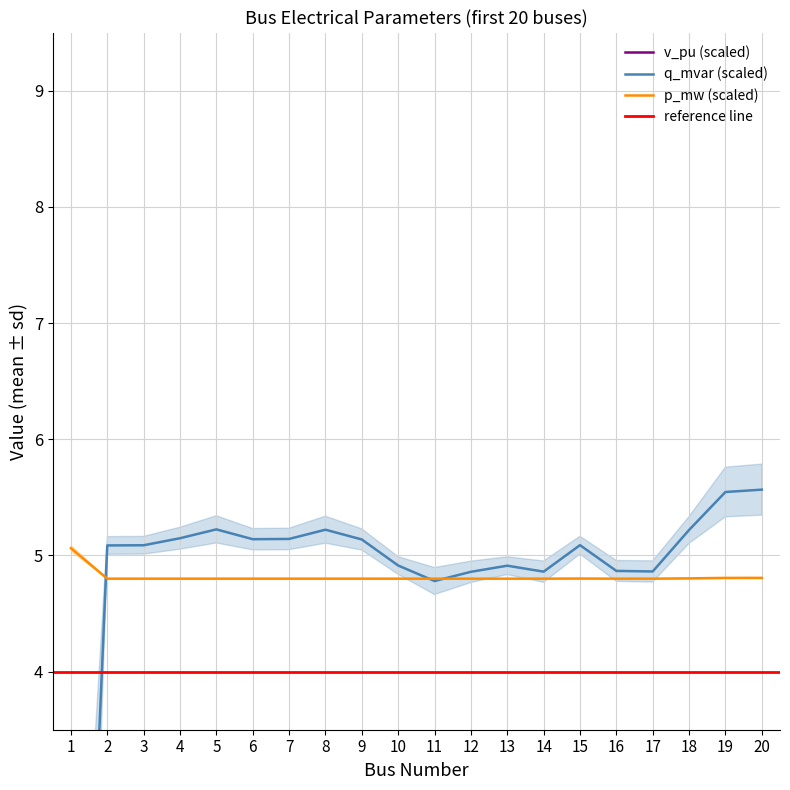

What is the value of the v_pu point at the 10th from the left?

32.1